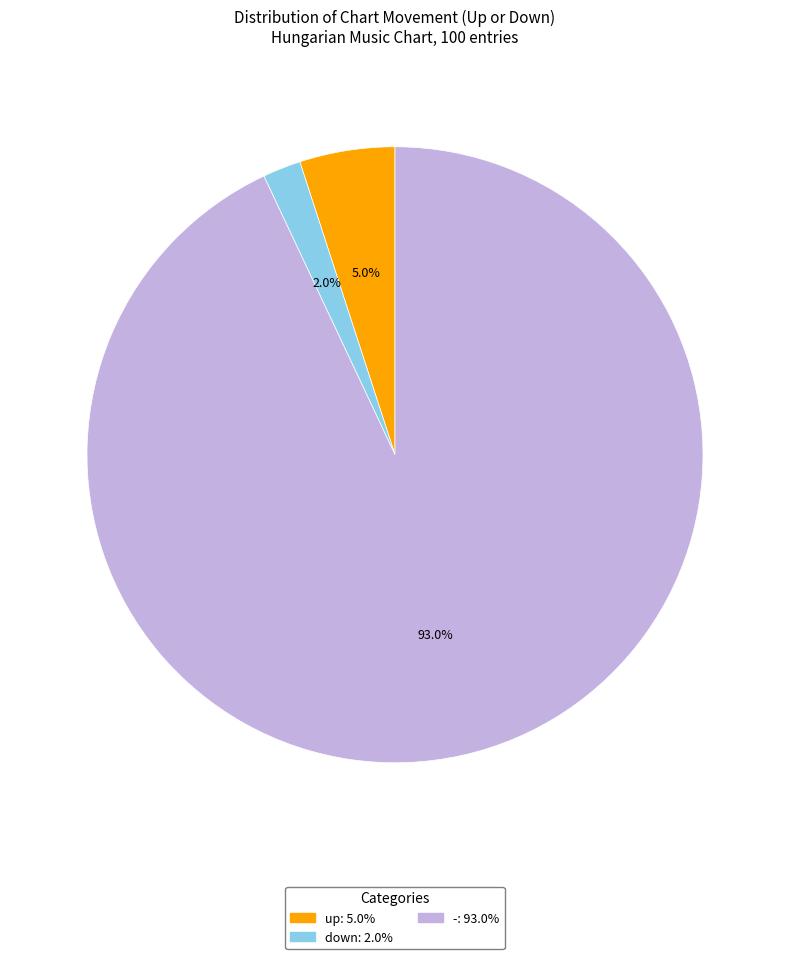

What is the largest slice in the pie chart?

-